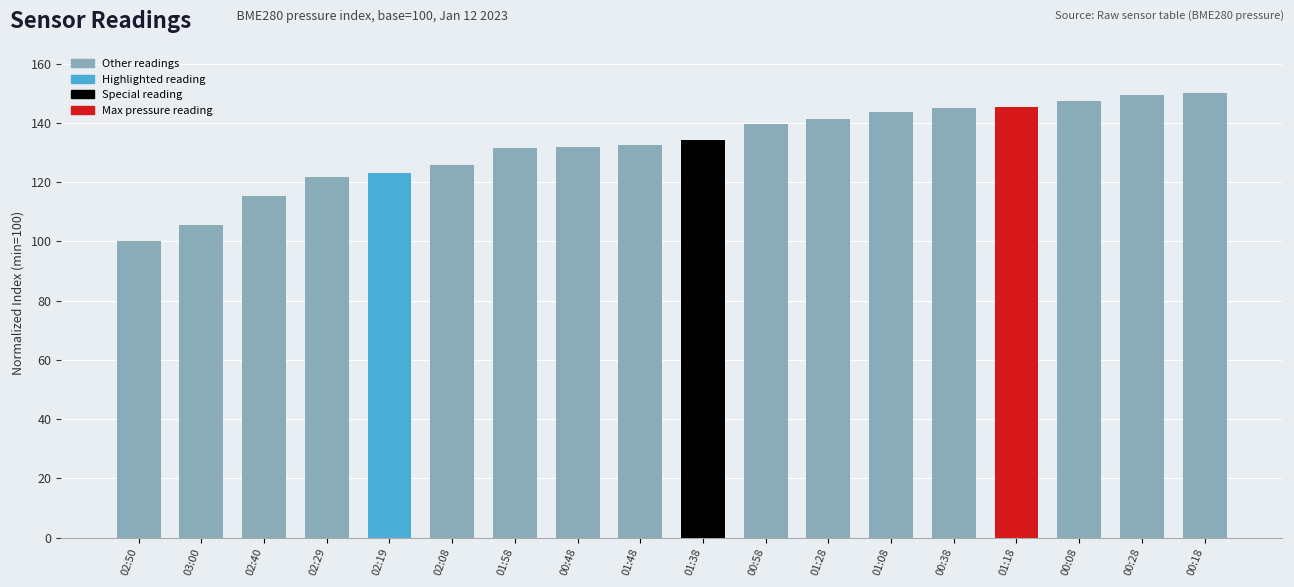

What is the difference between the maximum and minimum values?

50.0